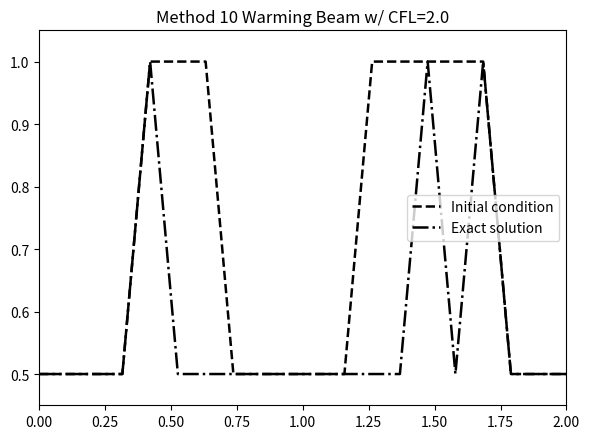

What is the maximum value shown in the chart?

1.0